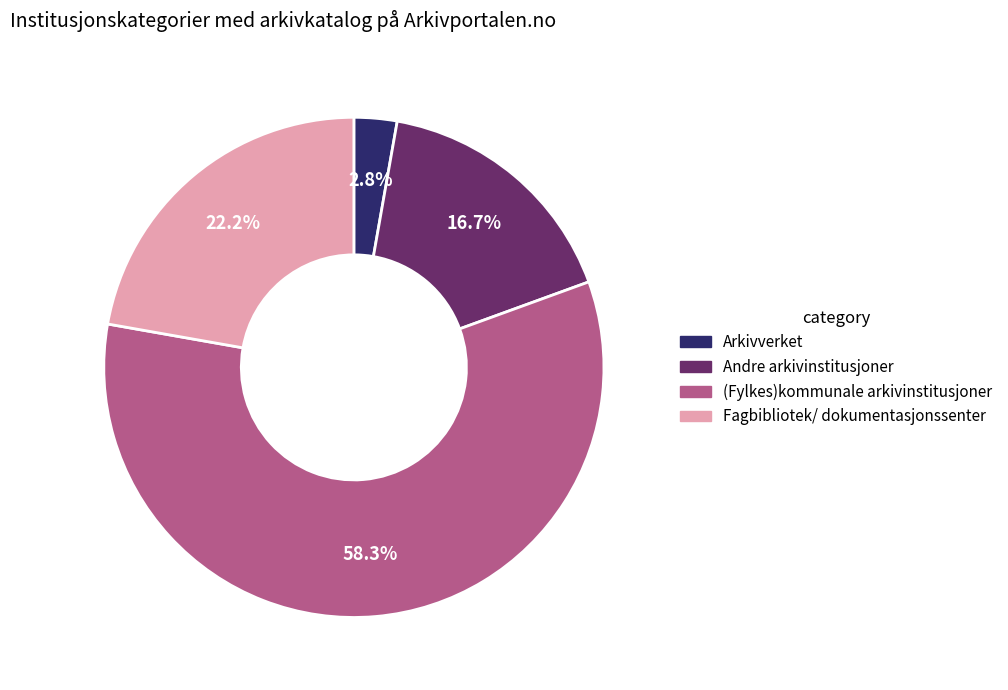

Which category has the smallest portion of the pie?

Arkivverket